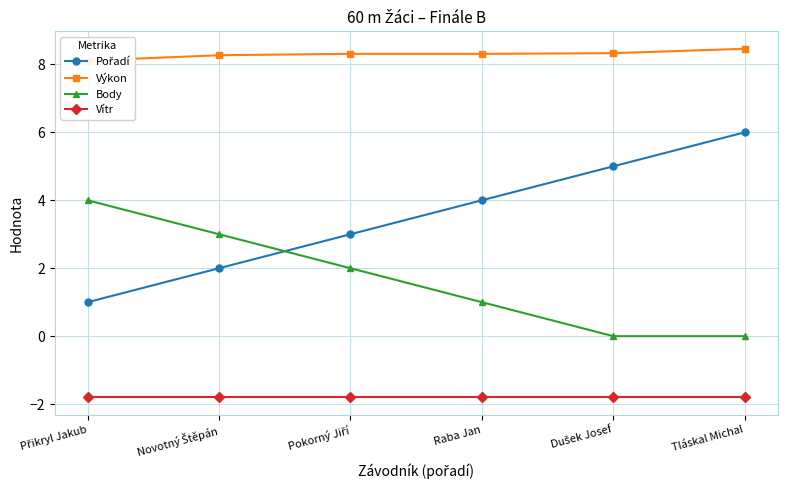

How many data points does each series have?

6